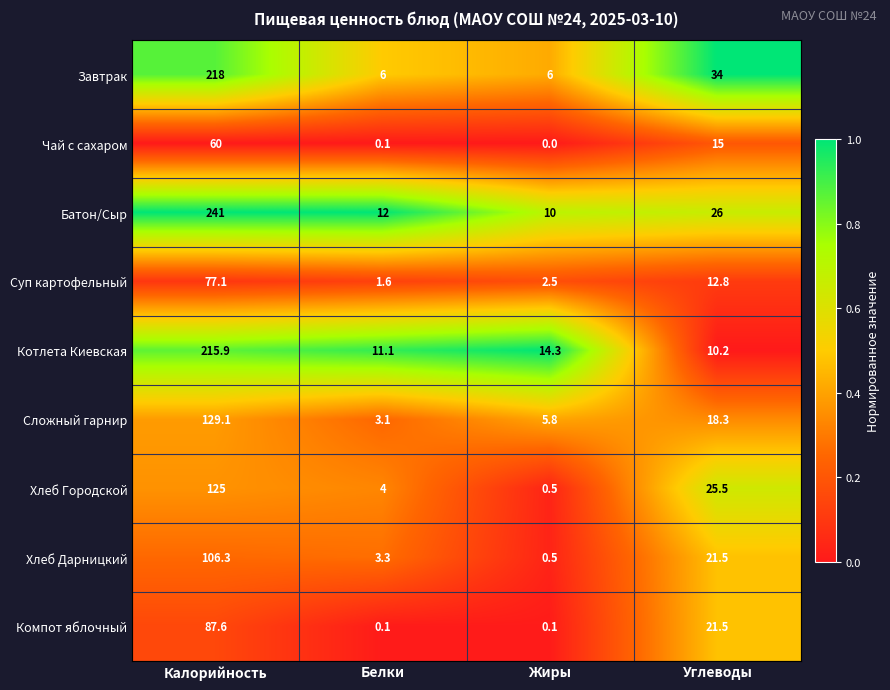

Which series has the largest total across all categories?

Батон/Сыр